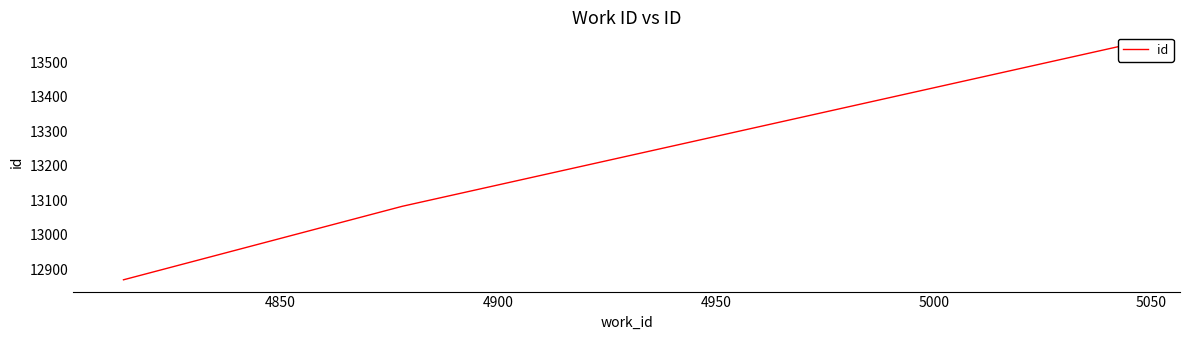

What is the value of the 1st point from the left?

12869